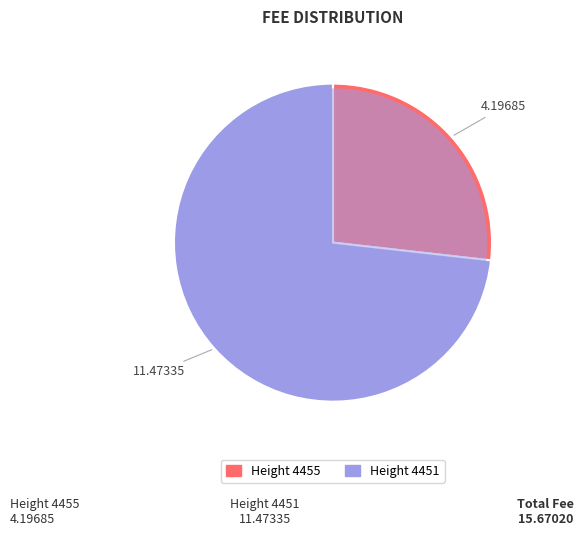

Rank the categories by value from lowest to highest.

4455, 4451